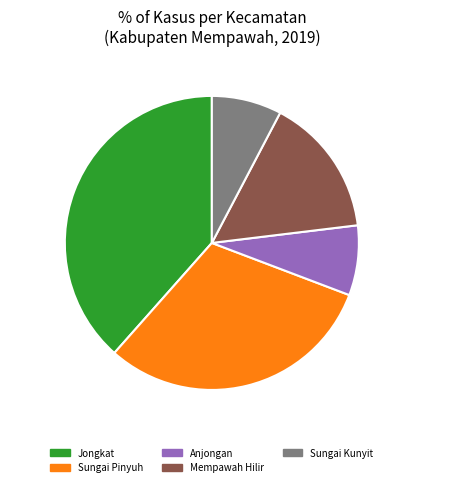

Is there any slice that represents more than half of the pie?

No